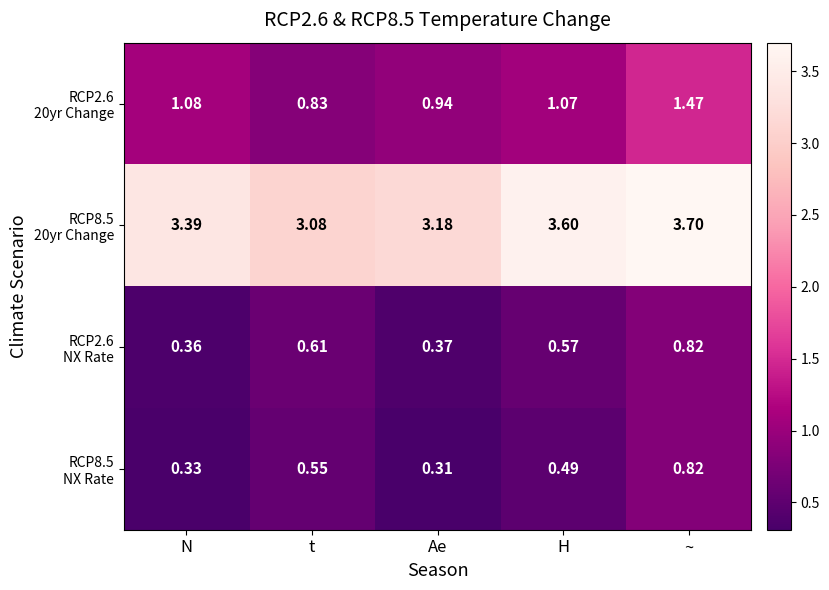

At which category is the sum across all series the highest?

~